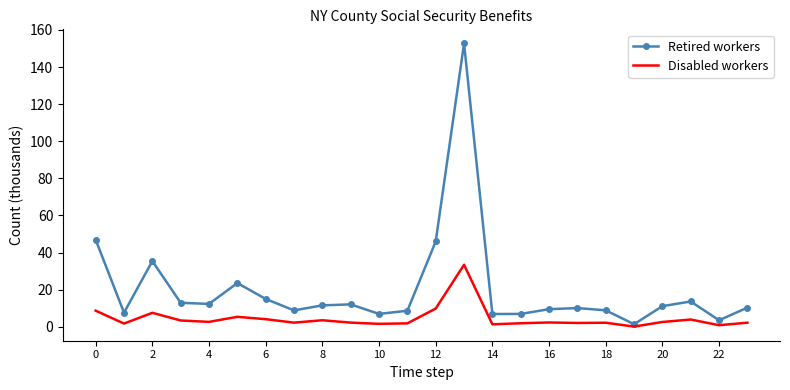

True or false: Disabled workers has more than 2 interior local peaks.

True